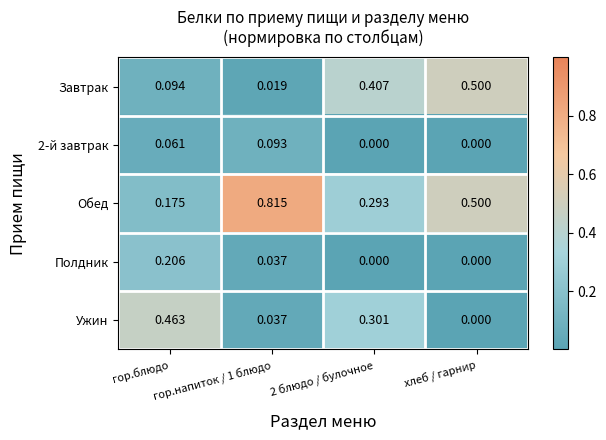

Rank the series by their maximum value, from lowest to highest.

2-й завтрак, Полдник, Ужин, Завтрак, Обед